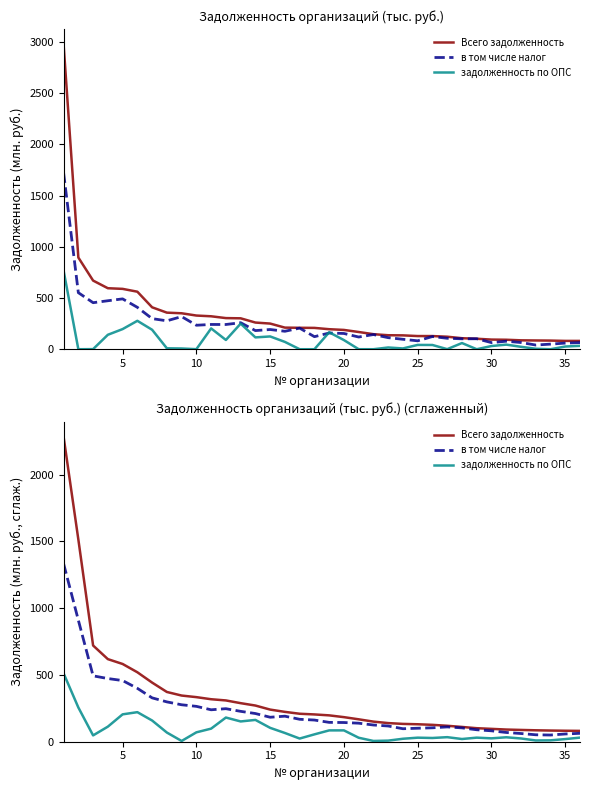

The value of задолженность по ОПС at 27 is 5.5. True or false?

False